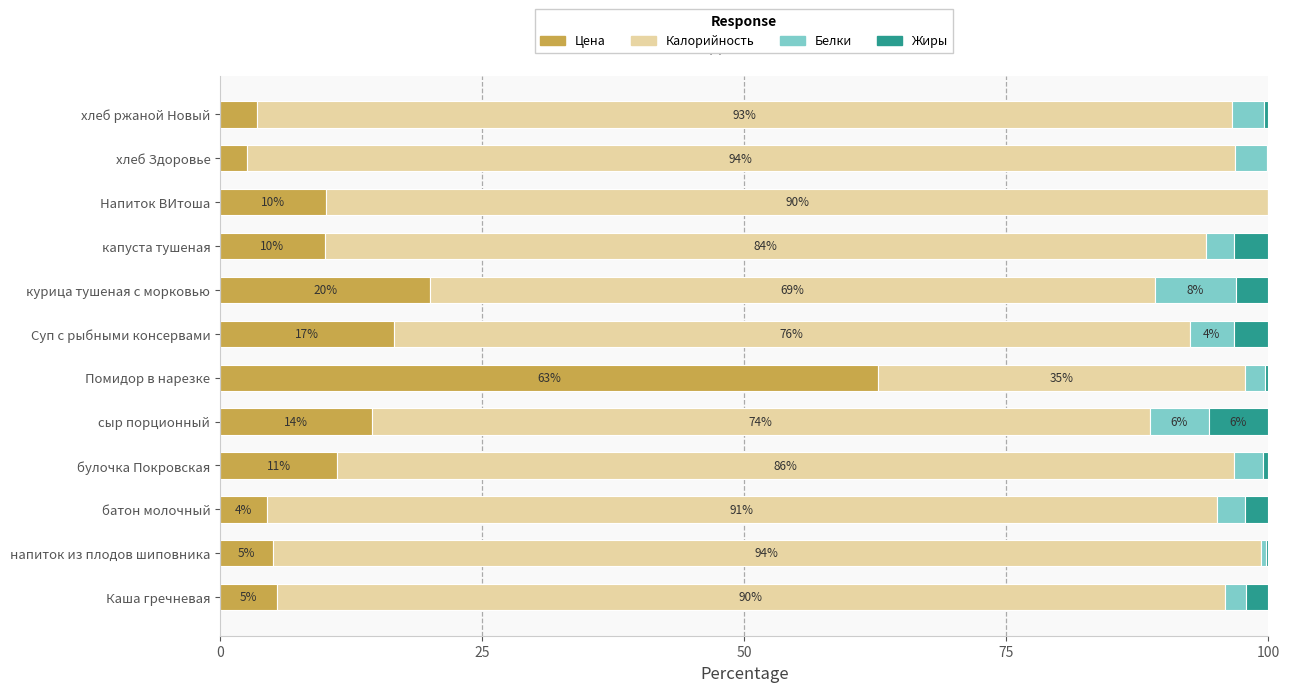

What is the total value across all series at капуста тушеная?

100.0